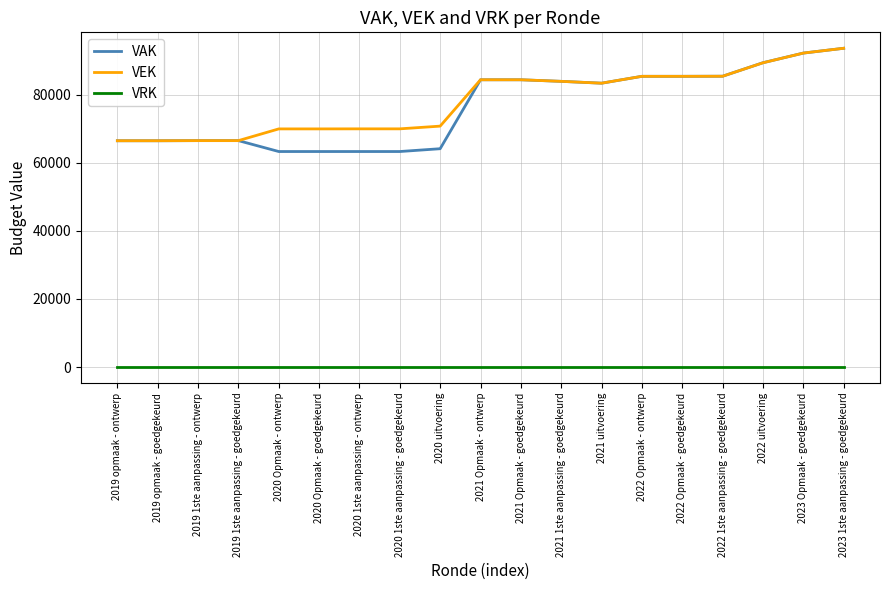

What is the highest value of the VEK series?

93691